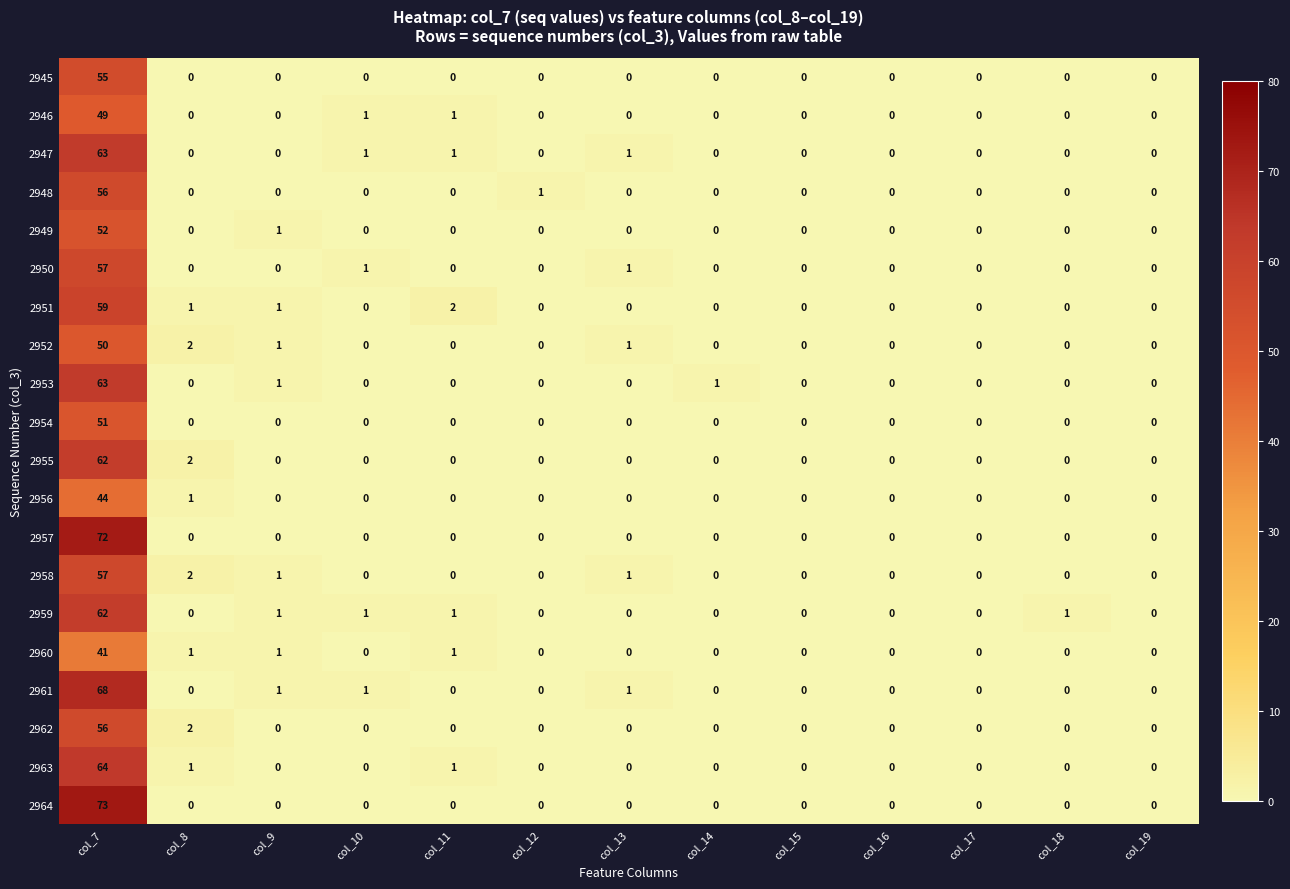

How many data points does each series have?

13